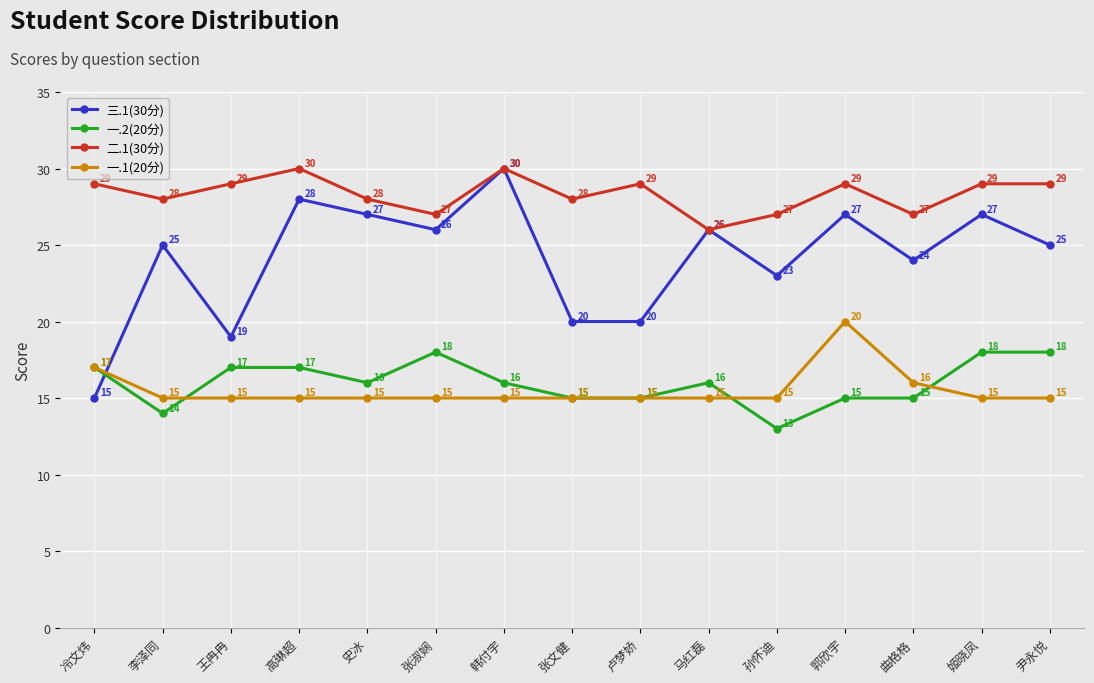

Between 高琳超 and 孙怀迪, which series saw the biggest shift?

三.1(30分)